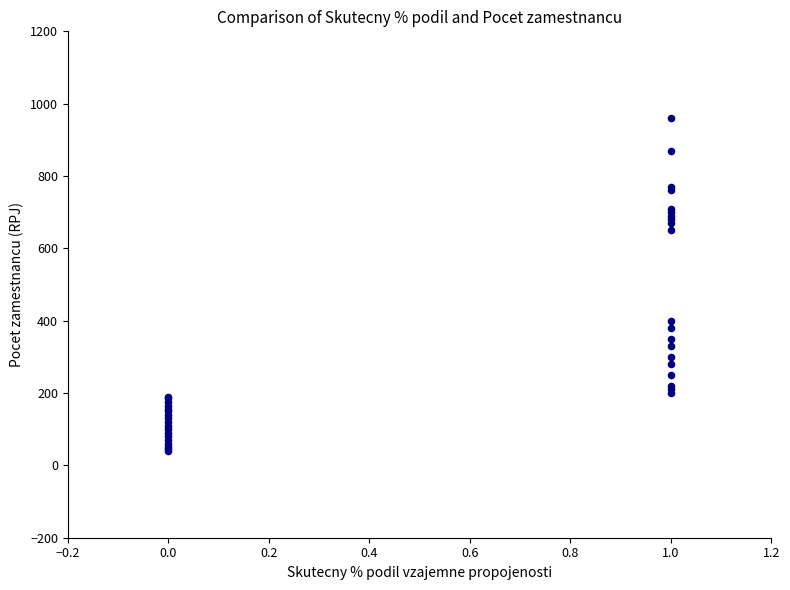

What Y value in the scatter plot is closest to 500?

400